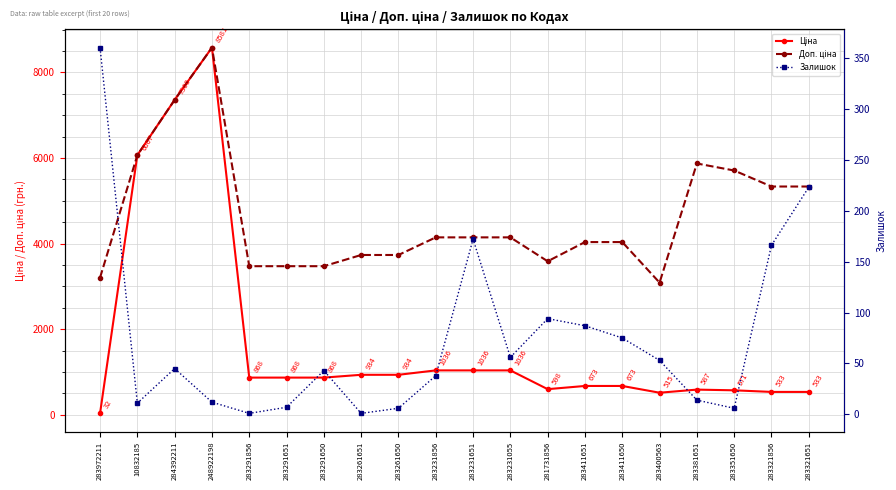

The Залишок series shows 1.7 at 283261651. True or false?

False